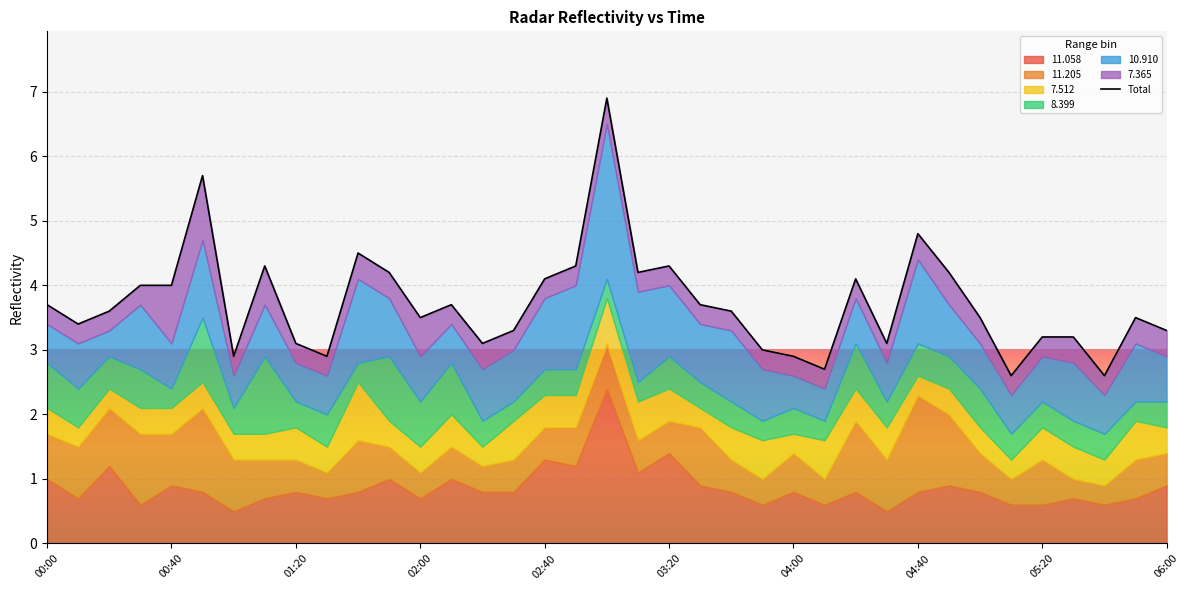

The value at 00:40 is 5.7. True or false?

False